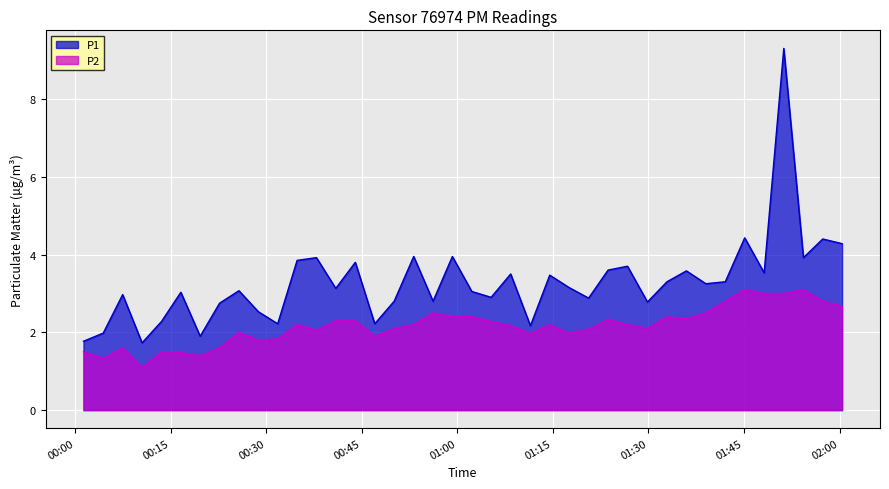

Is it true that P2 equals 2.0 at 2023-04-25T00:37:54?

True